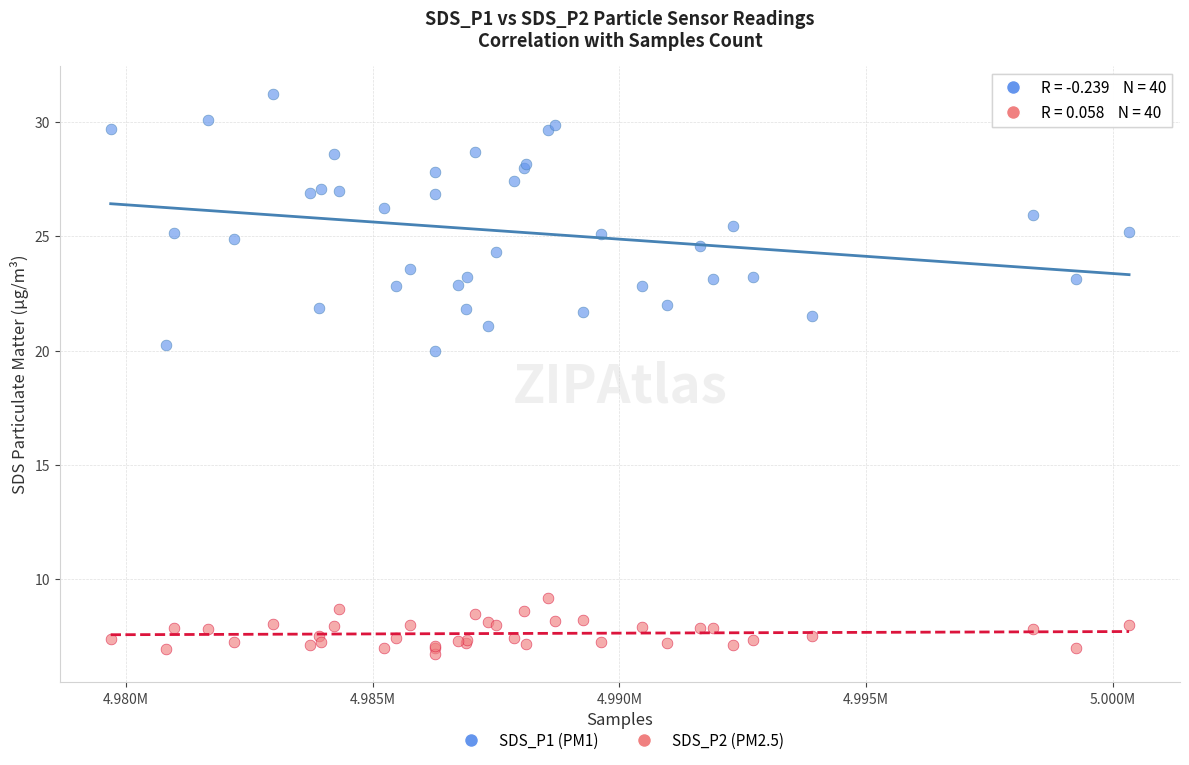

Which series reaches the maximum Y coordinate?

SDS_P1 (PM1)